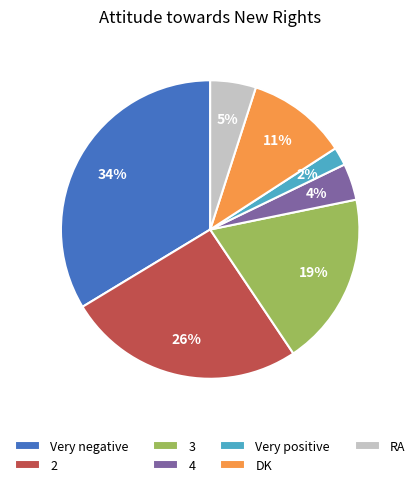

The DK slice represents 20% of the pie. True or false?

False